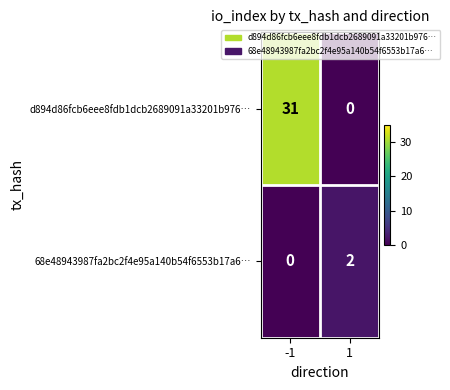

What is the difference between the maximum and minimum values in the d894d86fcb6eee8fdb1dcb2689091a33201b976… series?

31